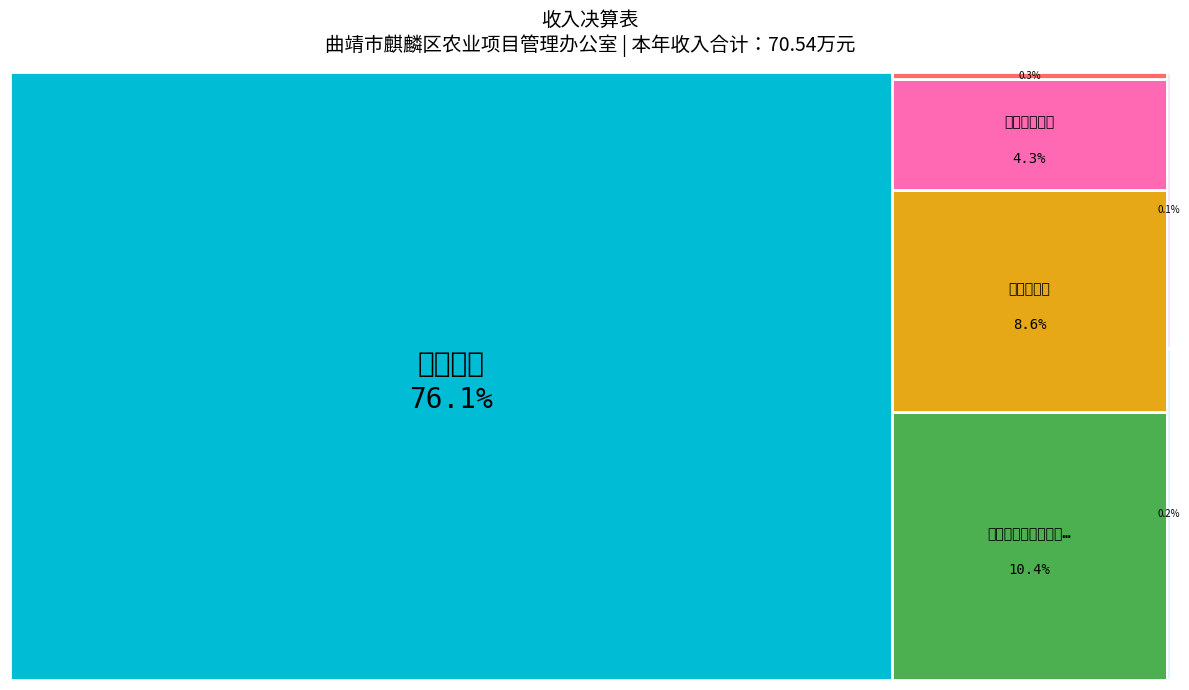

To the nearest percent, what is the average slice percentage?

14%